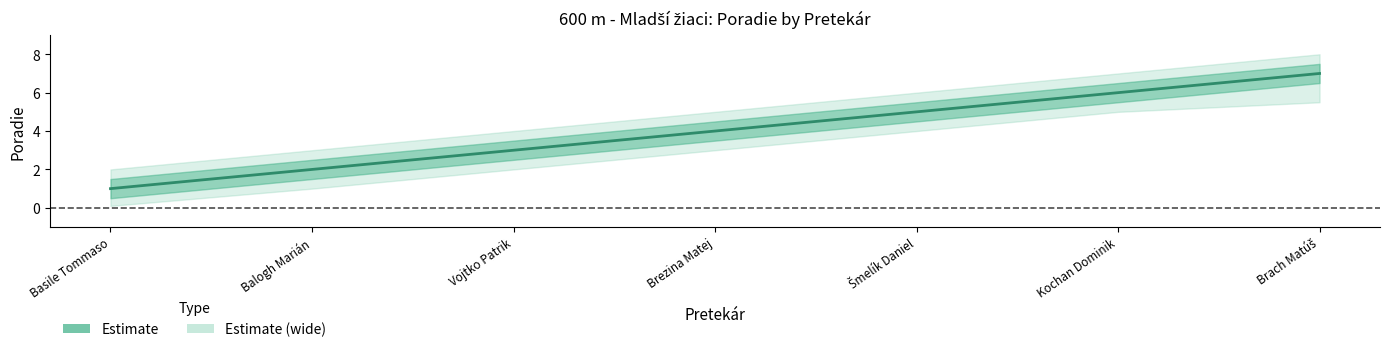

Rank the categories by value from lowest to highest.

Basile Tommaso, Balogh Marián, Vojtko Patrik, Brezina Matej, Šmelík Daniel, Kochan Dominik, Brach Matúš